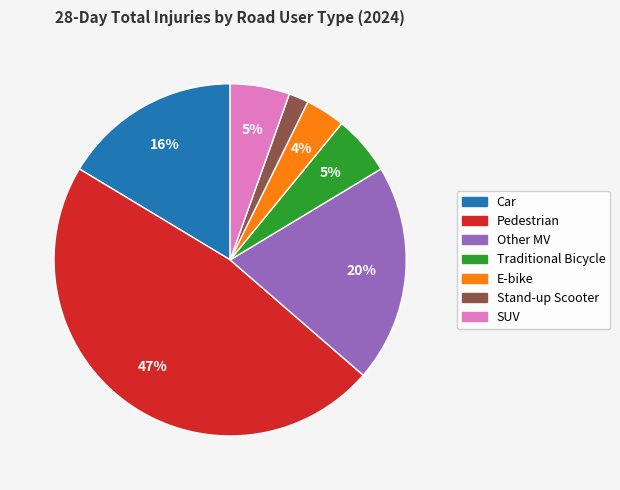

Which category has the smallest portion of the pie?

Stand-up Scooter